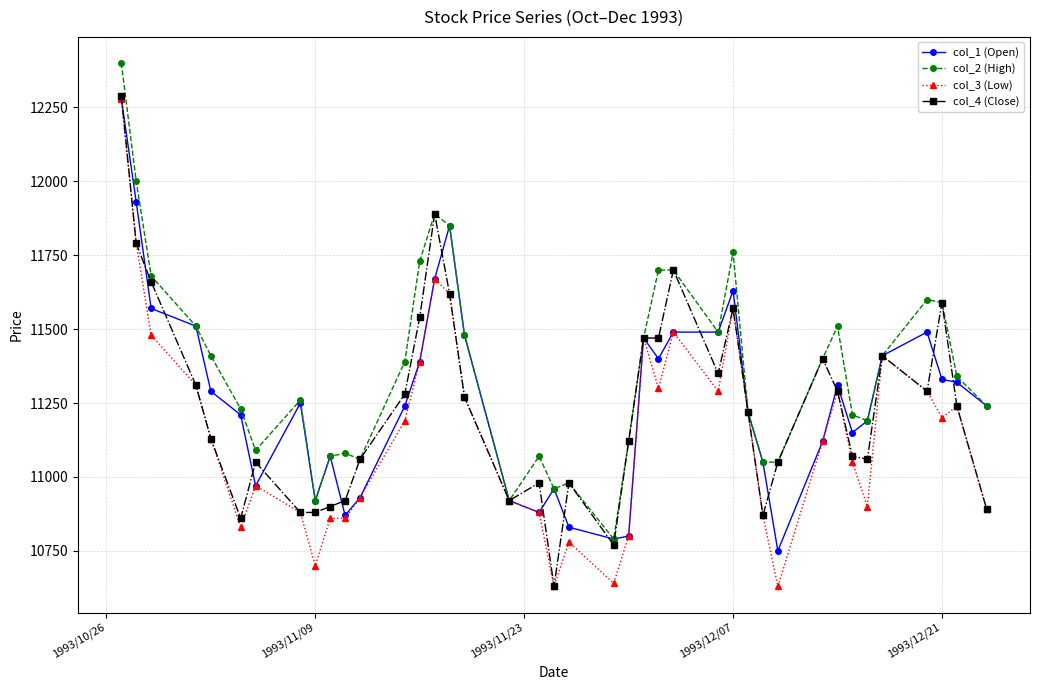

Which series has the largest total across all categories?

col_2 (High)